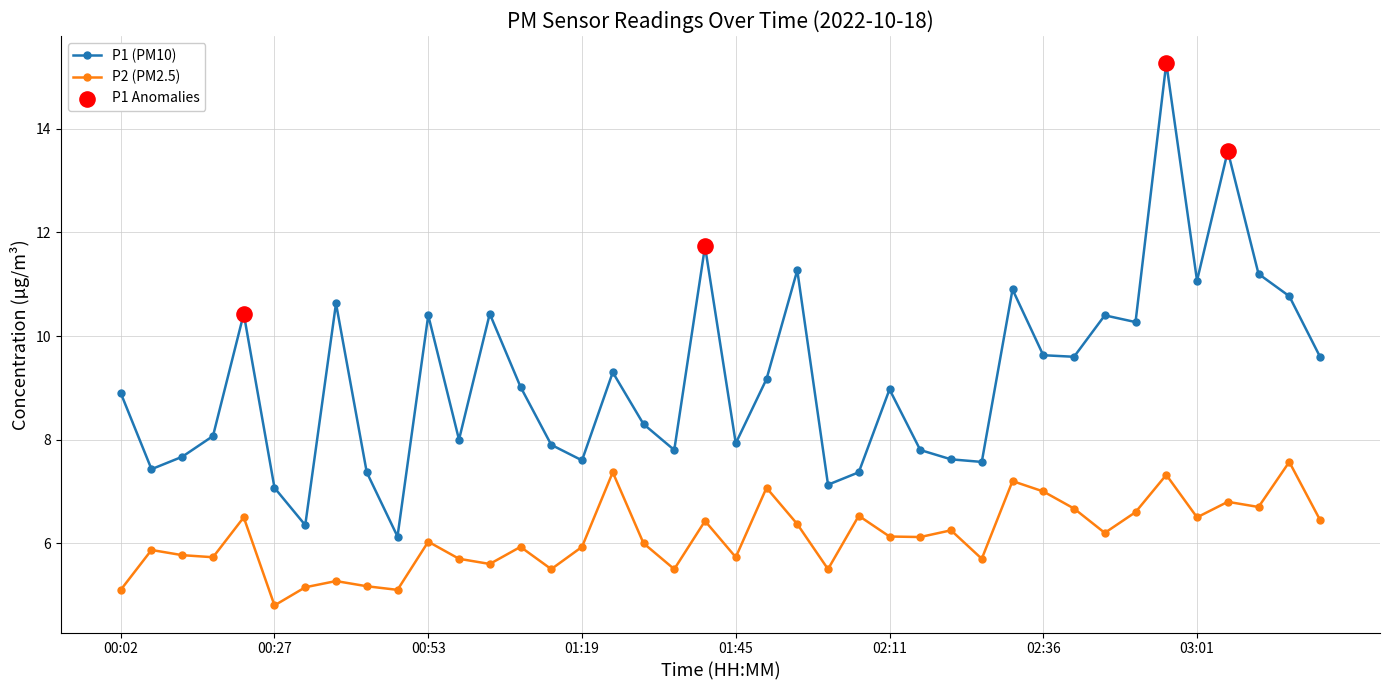

At how many categories does at least one series exceed 14?

1